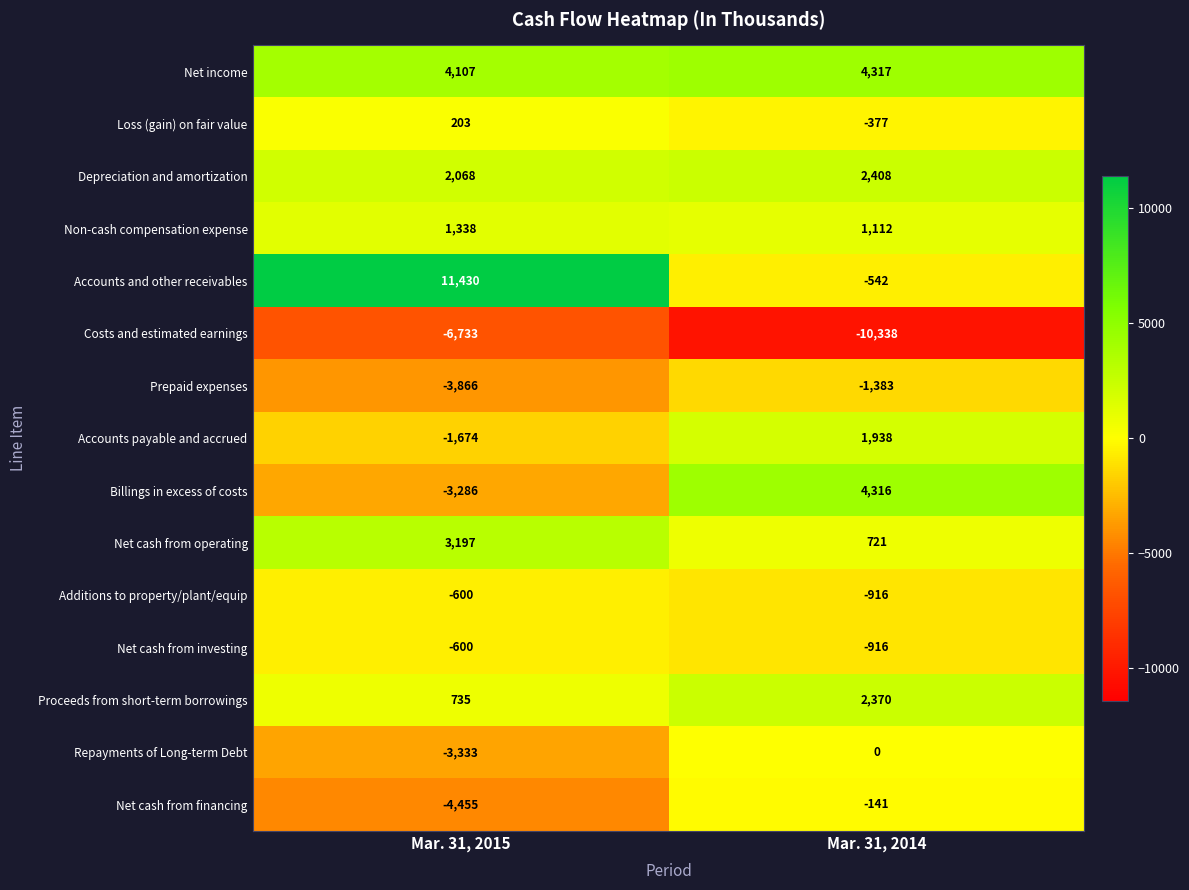

How many categories are shown in the chart?

2